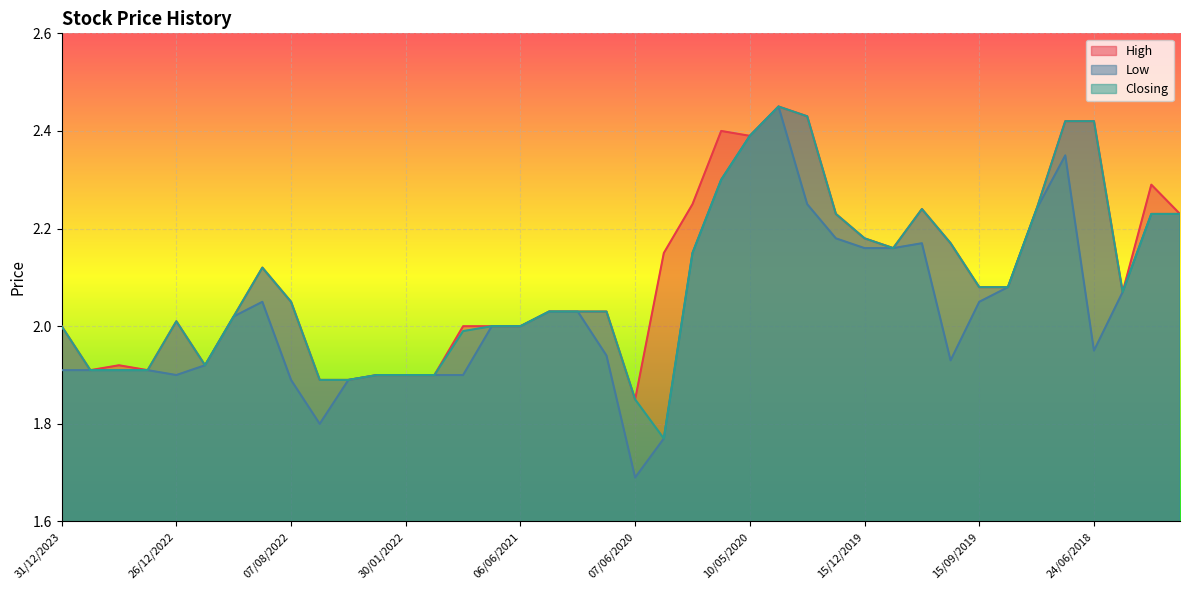

What are all the series names shown in the legend?

High, Low, Closing